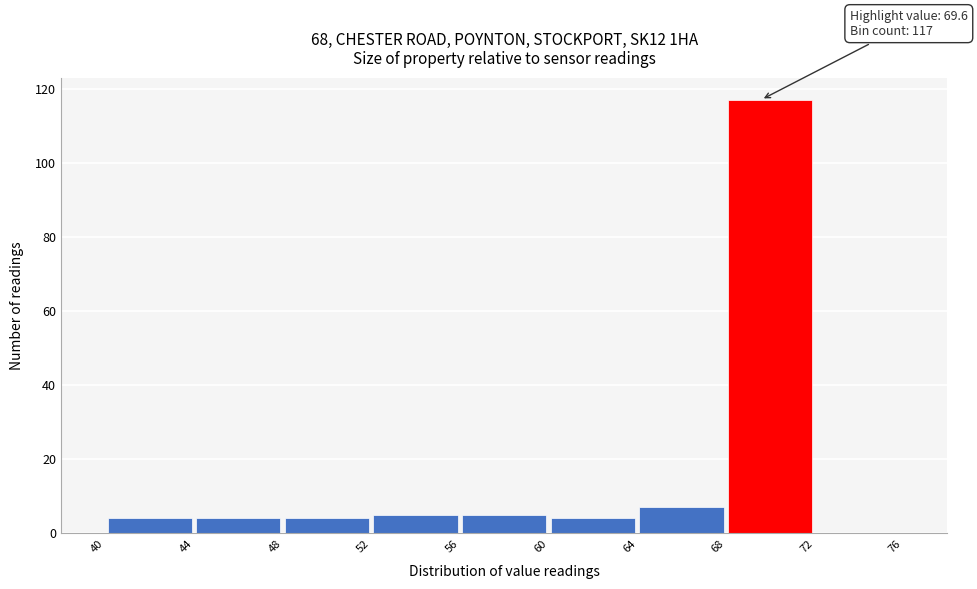

Over which range of the x-axis is the bar tallest?

68 to 72